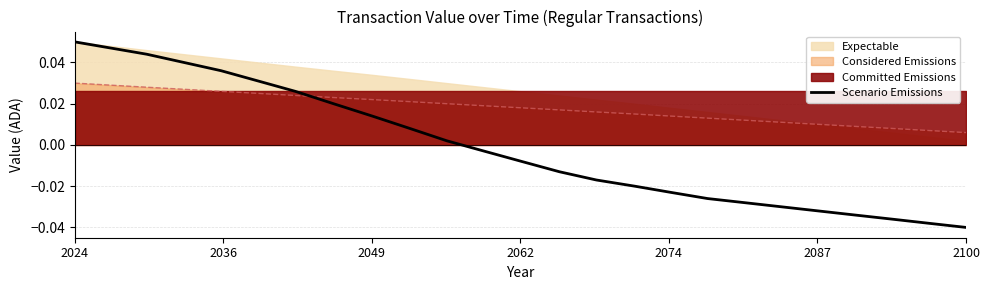

True or false: the data has more than 0 interior local peaks.

False